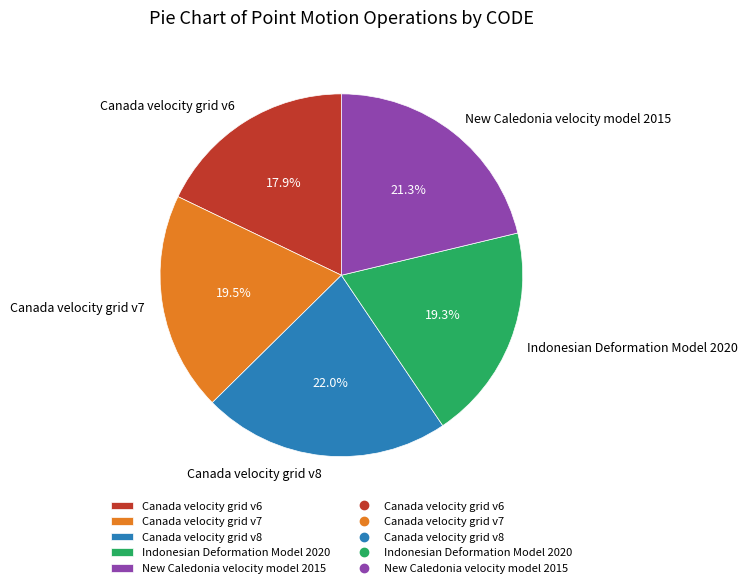

To the nearest percent, what is the combined percentage of Canada velocity grid v7 and Canada velocity grid v6?

37%